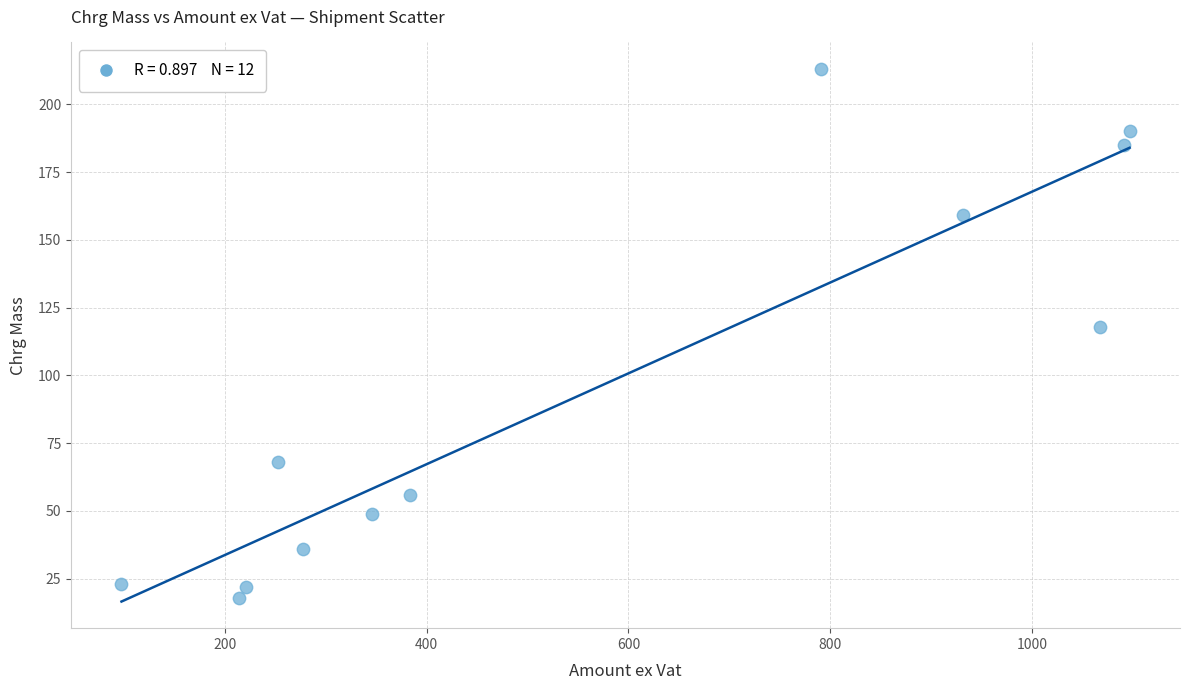

What is the range of Y values (max minus min)?

195